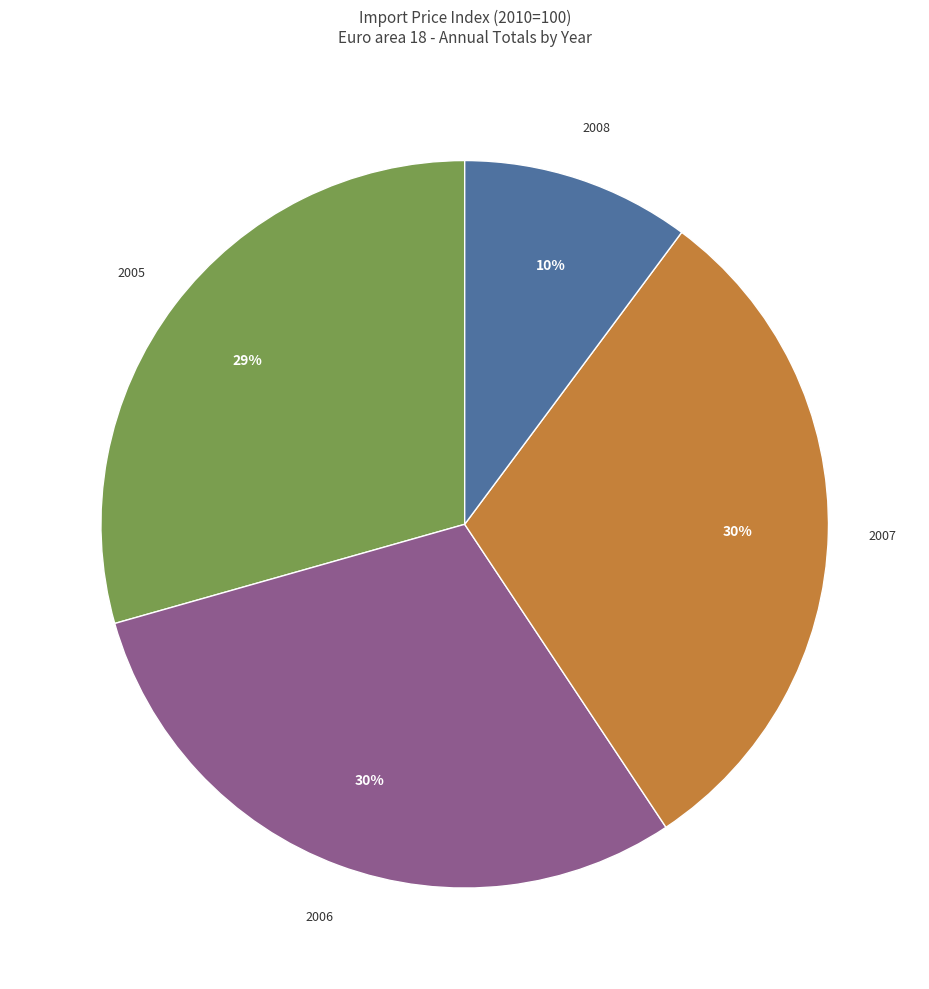

What is the smallest slice in the pie chart?

2008